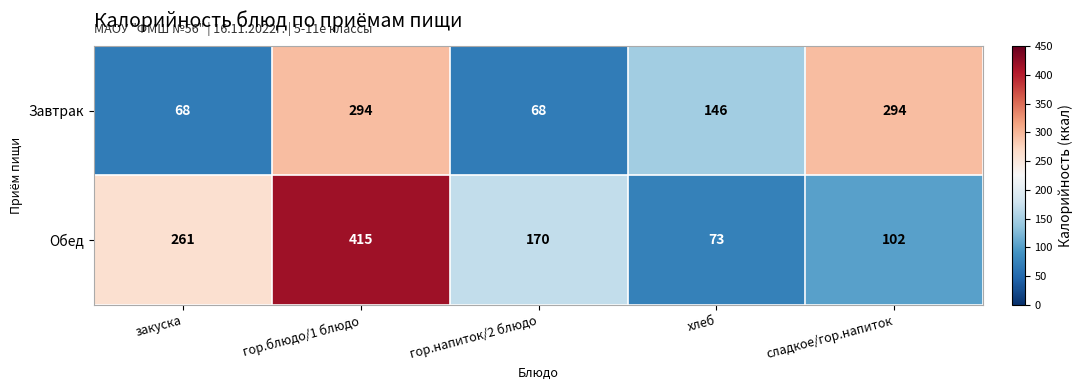

What is the spread (max minus min) of values at сладкое/гор.напиток?

192